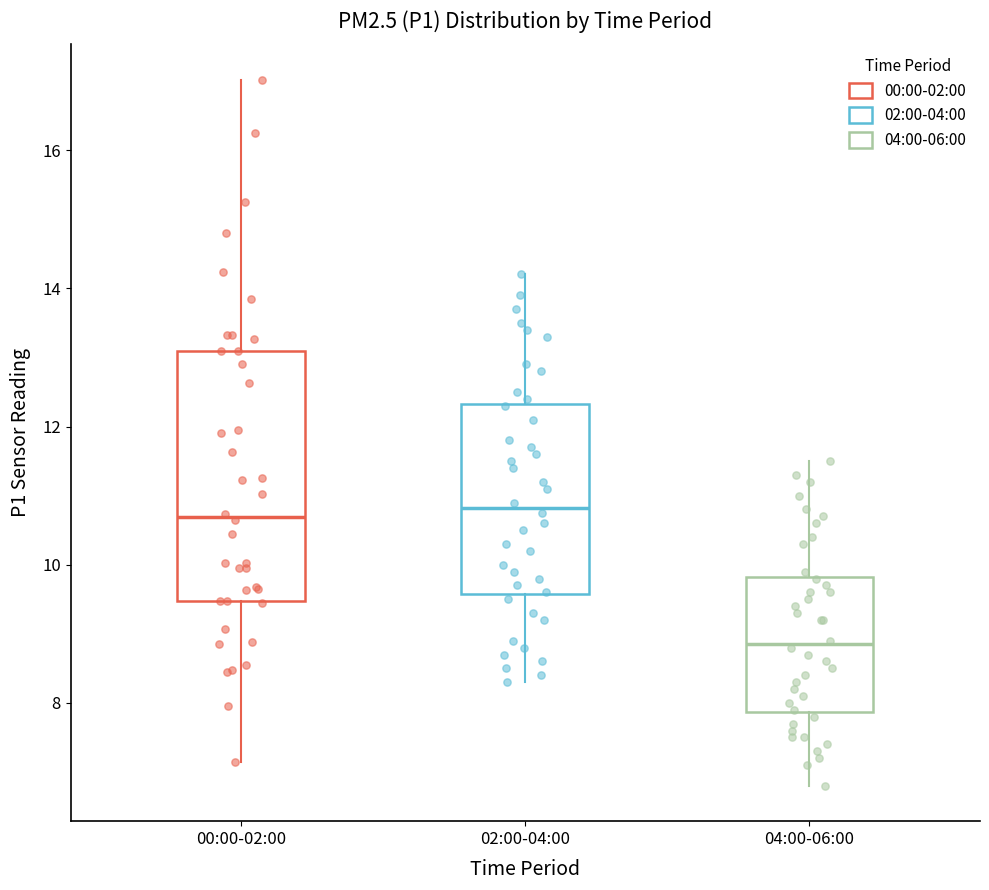

Comparing the boxes themselves (not the whiskers), which one is the tallest?

00:00-02:00